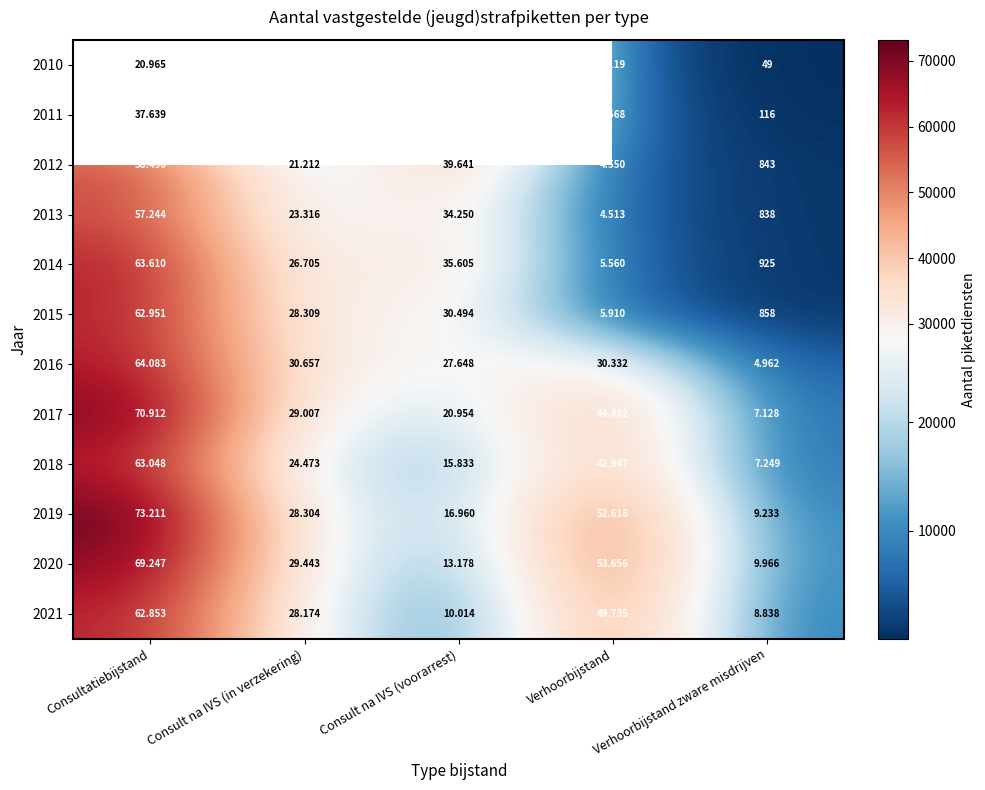

Is it true that 2012 equals 39641.0 at Consult na IVS (voorarrest)?

True